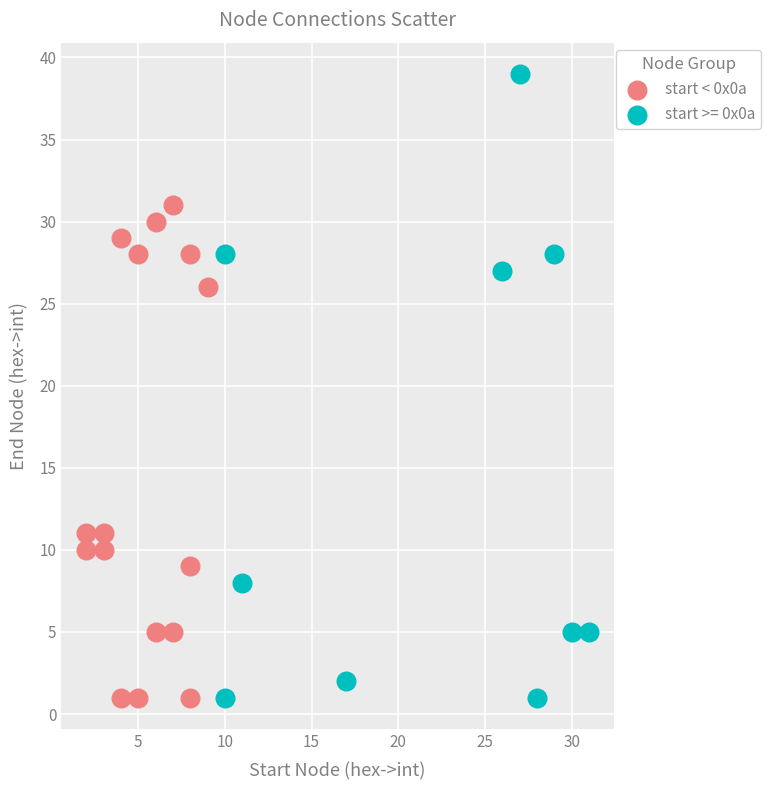

Which series has the largest Y range (max minus min)?

start >= 0x0a